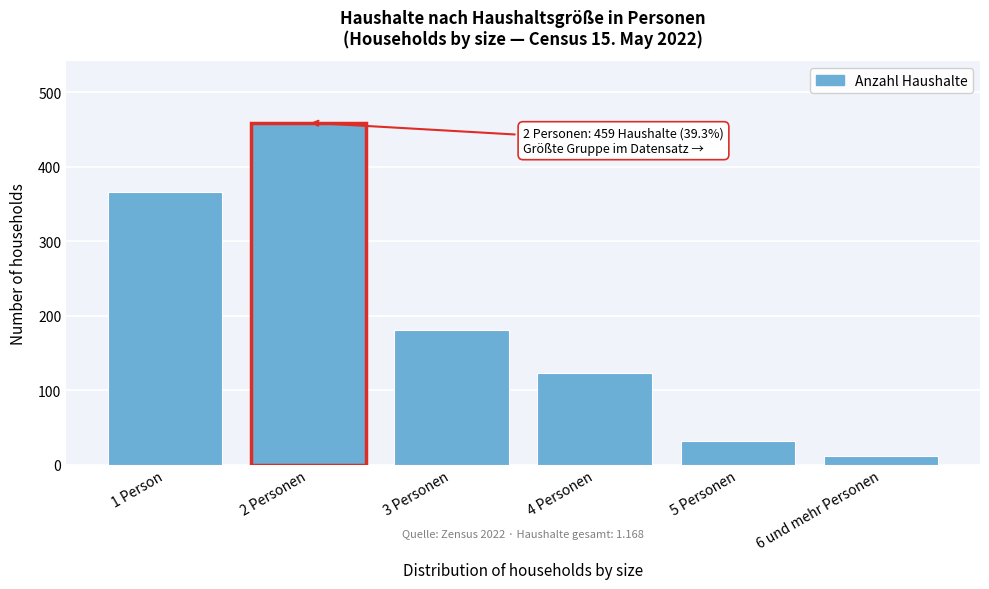

Reading right to left, list all the values displayed in this chart.

11	31	123	180	459	366